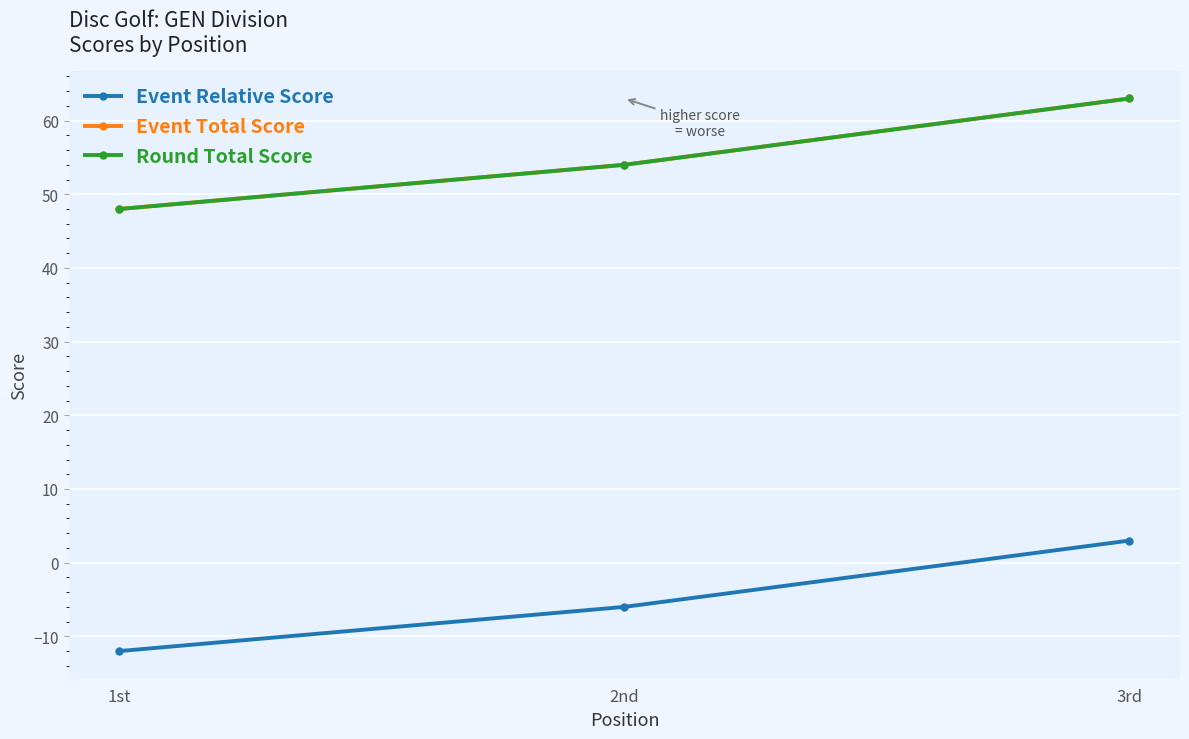

What is the label of the 3rd point from the left?

3rd